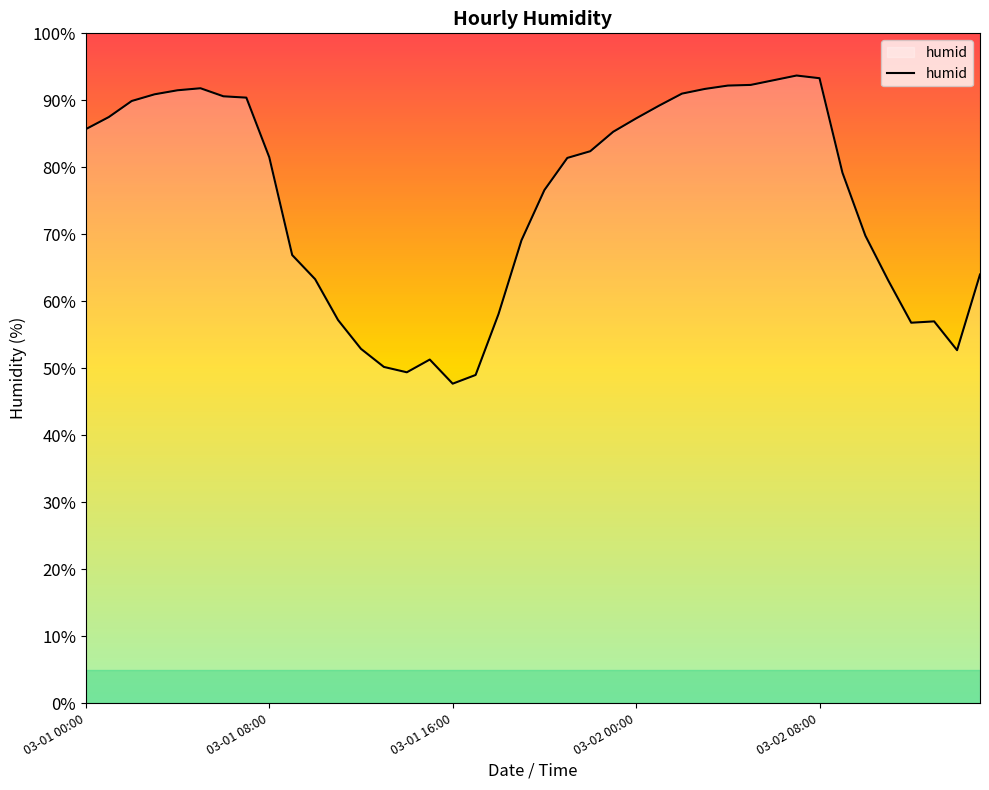

What is the difference between the second highest and minimum values?

45.6